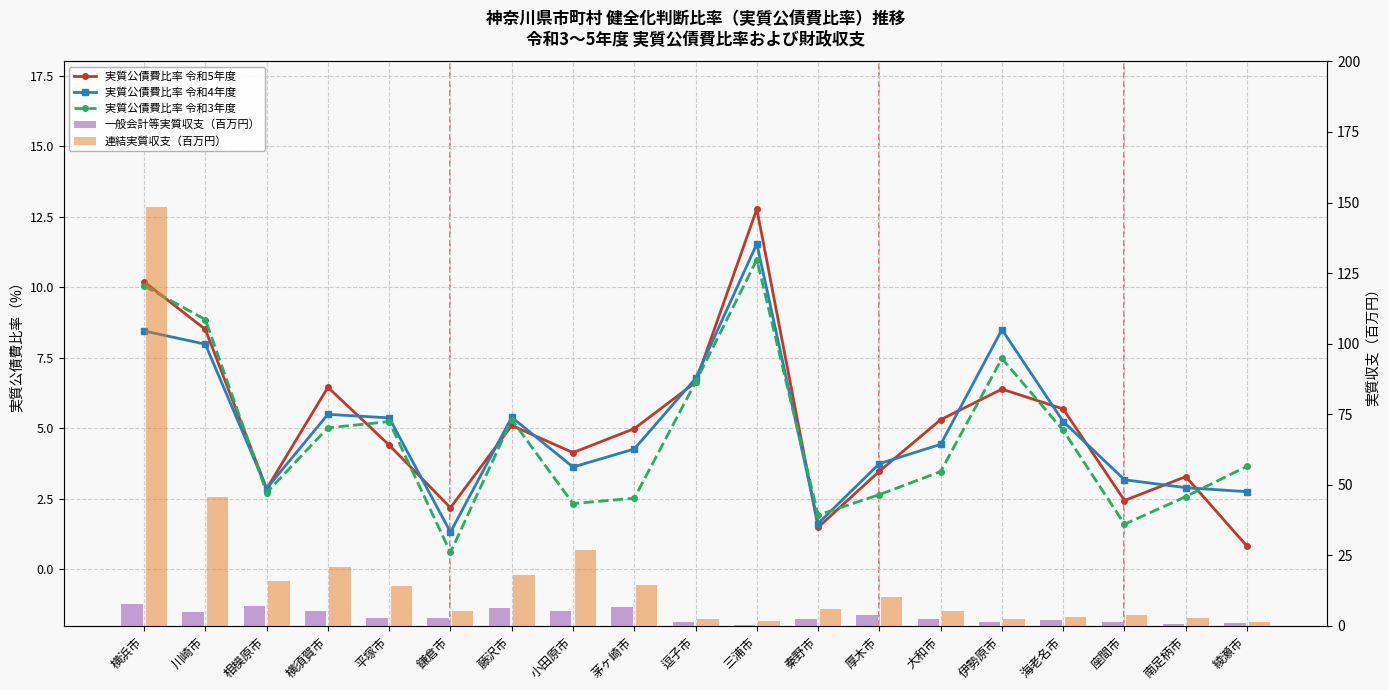

Reading left to right, transcribe all the data shown in this chart.

実質公債費比率 令和5年度: 10.2	8.5	2.9	6.5	4.4	2.2	5.1	4.1	5.0	6.6	12.8	1.5	3.5	5.3	6.4	5.7	2.4	3.3	0.8
実質公債費比率 令和4年度: 8.4	8.0	2.9	5.5	5.4	1.3	5.4	3.6	4.3	6.8	11.5	1.6	3.7	4.4	8.5	5.2	3.2	2.9	2.8
実質公債費比率 令和3年度: 10.0	8.9	2.7	5.0	5.2	0.6	5.3	2.3	2.5	6.6	11.0	1.9	2.6	3.5	7.5	4.9	1.6	2.6	3.7
一般会計等実質収支（百万円）: 7.9	4.7	7.1	5.1	2.7	2.9	6.3	5.1	6.5	1.4	0.3	2.5	3.8	2.3	1.2	2.1	1.2	0.8	1.0
連結実質収支（百万円）: 148.3	45.8	15.8	21.0	14.0	5.3	18.0	26.7	14.4	2.4	1.7	5.8	10.1	5.3	2.5	3.0	3.9	2.7	1.2